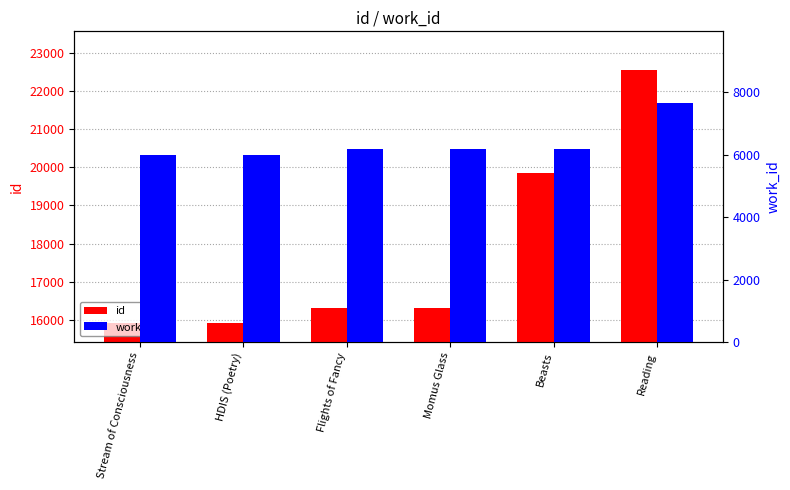

How many groups of bars are there?

6